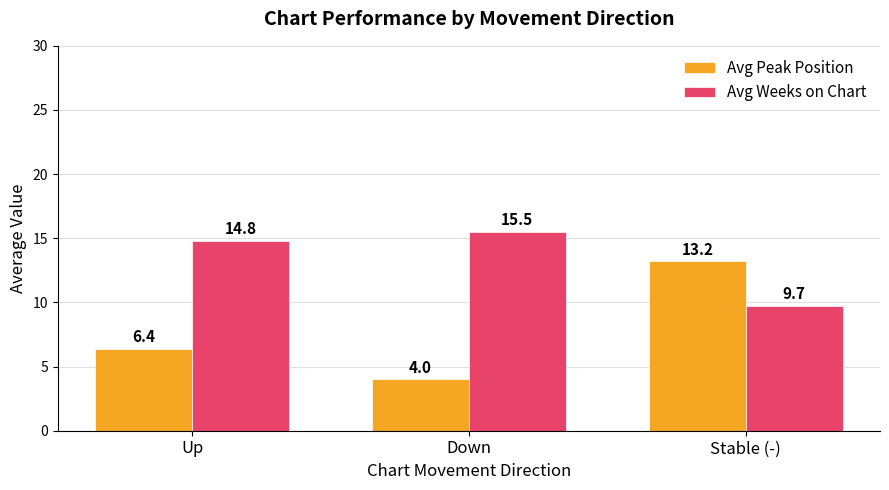

What is the maximum value for Avg Weeks on Chart?

15.5